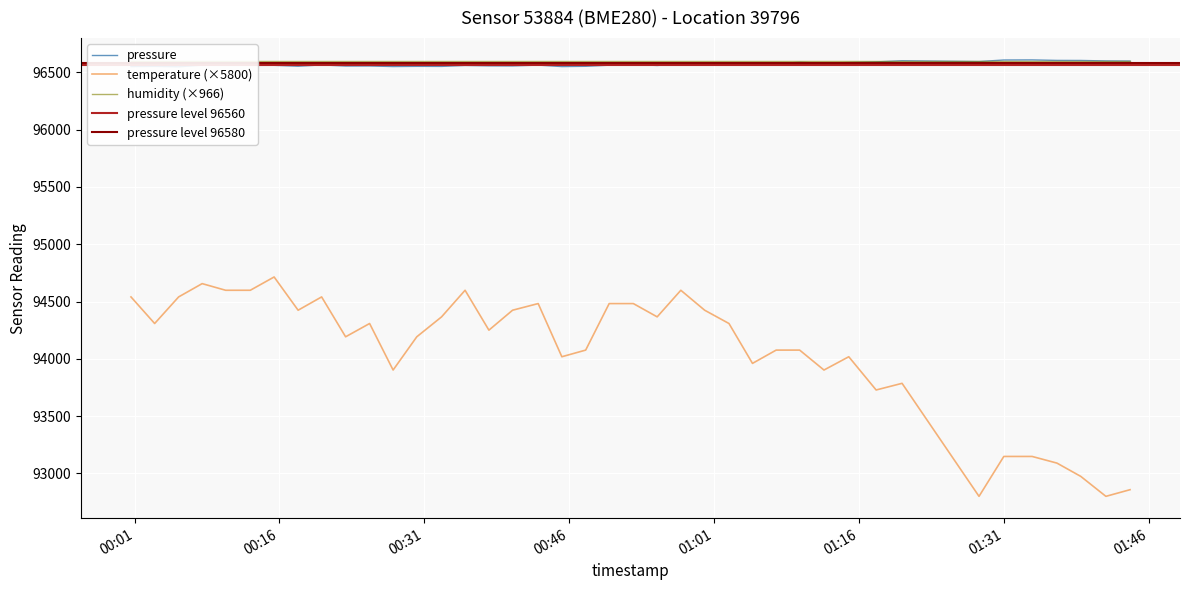

Reading left to right, transcribe all the data shown in this chart.

pressure: 96549.9	96551.6	96548.0	96562.0	96563.2	96560.4	96560.9	96552.9	96564.2	96554.6	96555.1	96550.1	96551.9	96551.3	96559.6	96556.2	96555.6	96562.7	96549.8	96552.2	96561.9	96568.1	96559.4	96573.2	96569.2	96576.8	96572.7	96575.8	96586.7	96580.0	96585.1	96590.7	96600.4	96593.7	96607.2	96607.9	96603.7	96603.2	96599.1	96598.0
temperature: 94540.0	94308.0	94540.0	94656.0	94598.0	94598.0	94714.0	94424.0	94540.0	94192.0	94308.0	93902.0	94192.0	94366.0	94598.0	94250.0	94424.0	94482.0	94018.0	94076.0	94482.0	94482.0	94366.0	94598.0	94424.0	94308.0	93960.0	94076.0	94076.0	93902.0	94018.0	93728.0	93786.0	92800.0	93148.0	93148.0	93090.0	92974.0	92800.0	92858.0